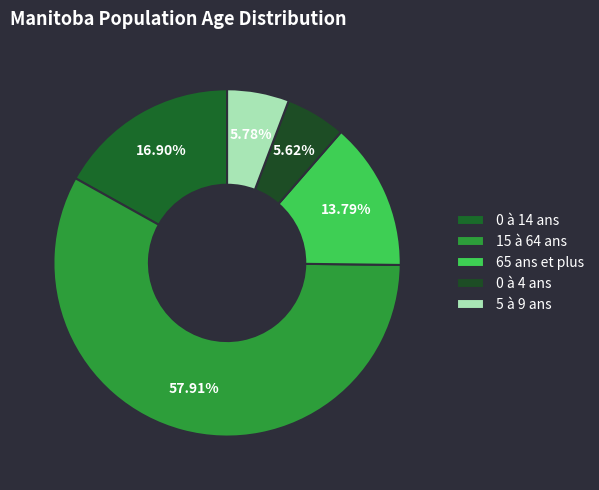

Count the number of slices in the pie.

5